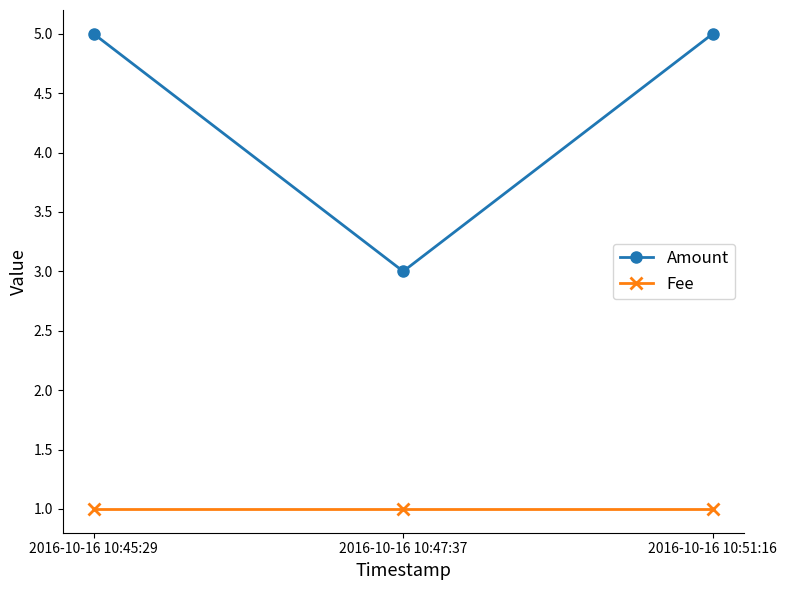

What is the sum of the Fee values at 2016-10-16 10:47:37 and 2016-10-16 10:51:16?

2